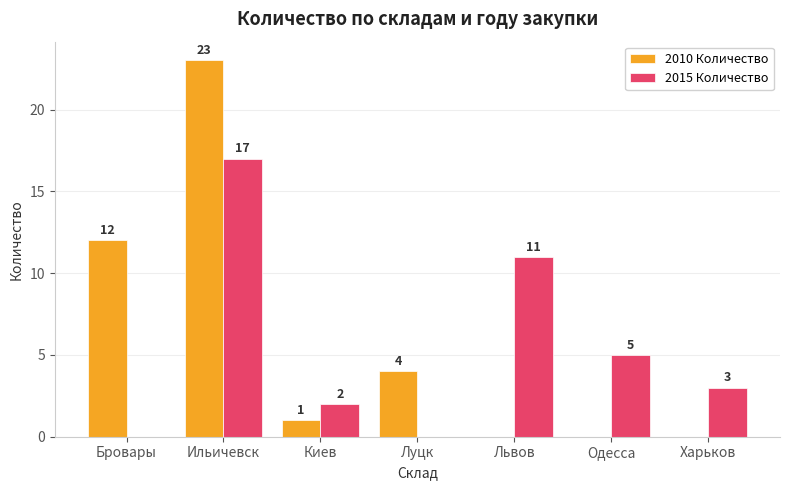

What value does the 2010 Количество series have at Бровары, to the nearest 5?

10